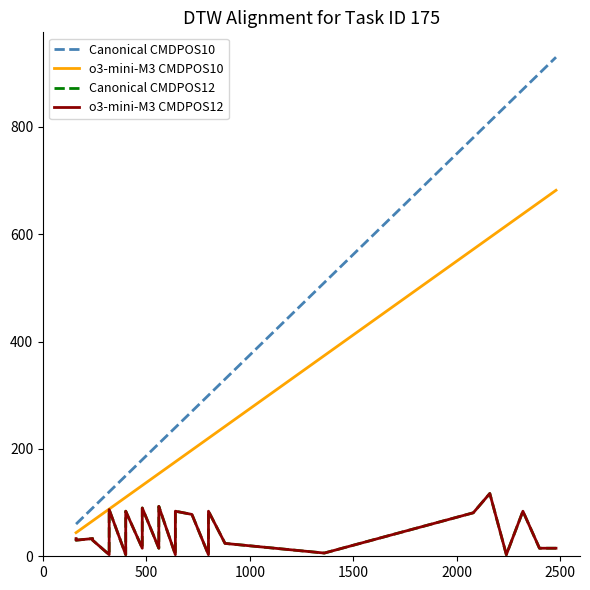

Reading left to right, list all the values displayed in this chart.

Canonical CMDPOS10: 60	60	90	90	120	120	150	150	180	180	210	210	240	240	240	270	300	300	330	510	780	810	840	870	900	930
o3-mini-M3 CMDPOS10: 44	44	66	66	88	88	110	110	132	132	154	154	176	176	176	198	220	220	242	374	572	594	616	638	660	682
Canonical CMDPOS12: 33	30	33	30	3	87	3	84	15	90	15	93	3	27	84	78	3	84	24	6	81	117	3	84	15	15
o3-mini-M3 CMDPOS12: 33	30	33	30	3	87	3	84	15	90	15	93	3	27	84	78	3	84	24	6	81	117	3	84	15	15